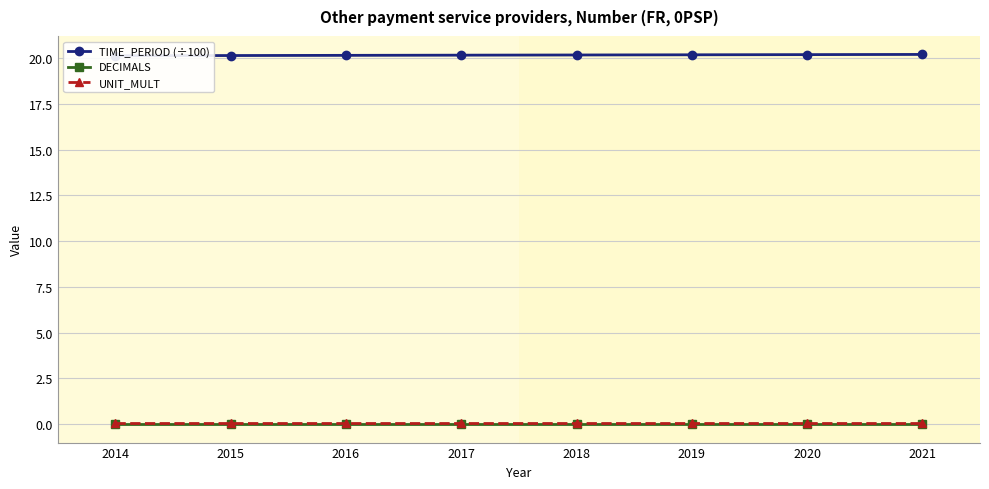

The DECIMALS series shows 0.0 at 2021. True or false?

True